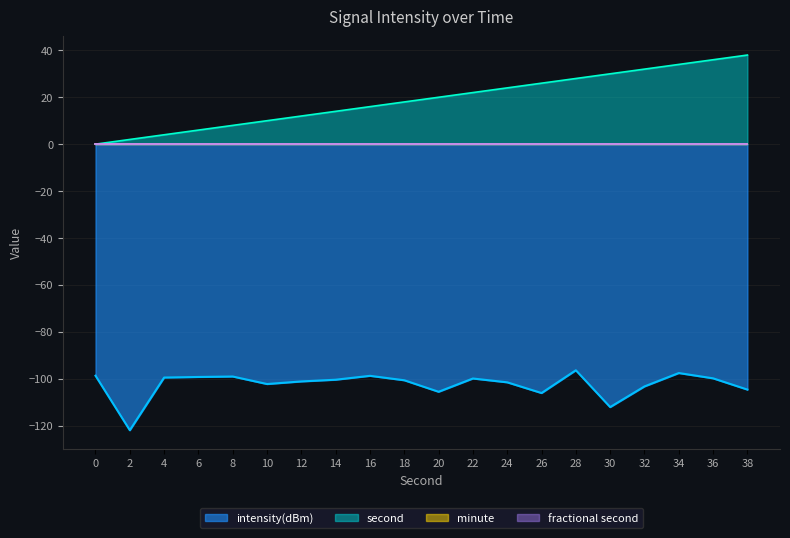

The second series shows 18.0 at 18. True or false?

True